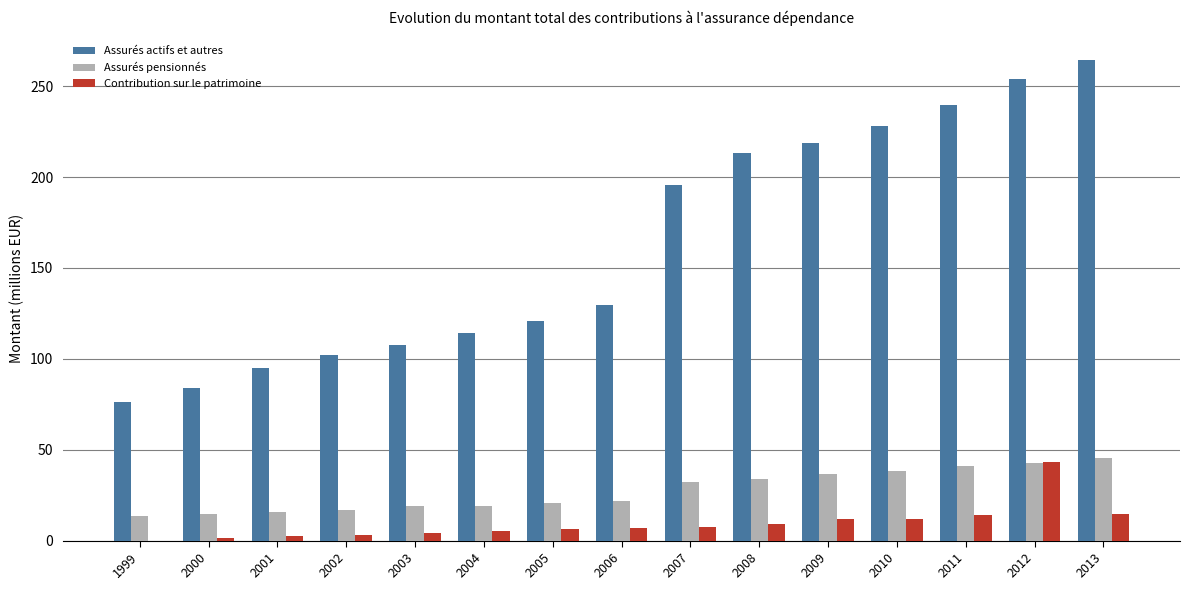

What is the sum of the Contribution sur le patrimoine values at 2006 and 2013?

21.2